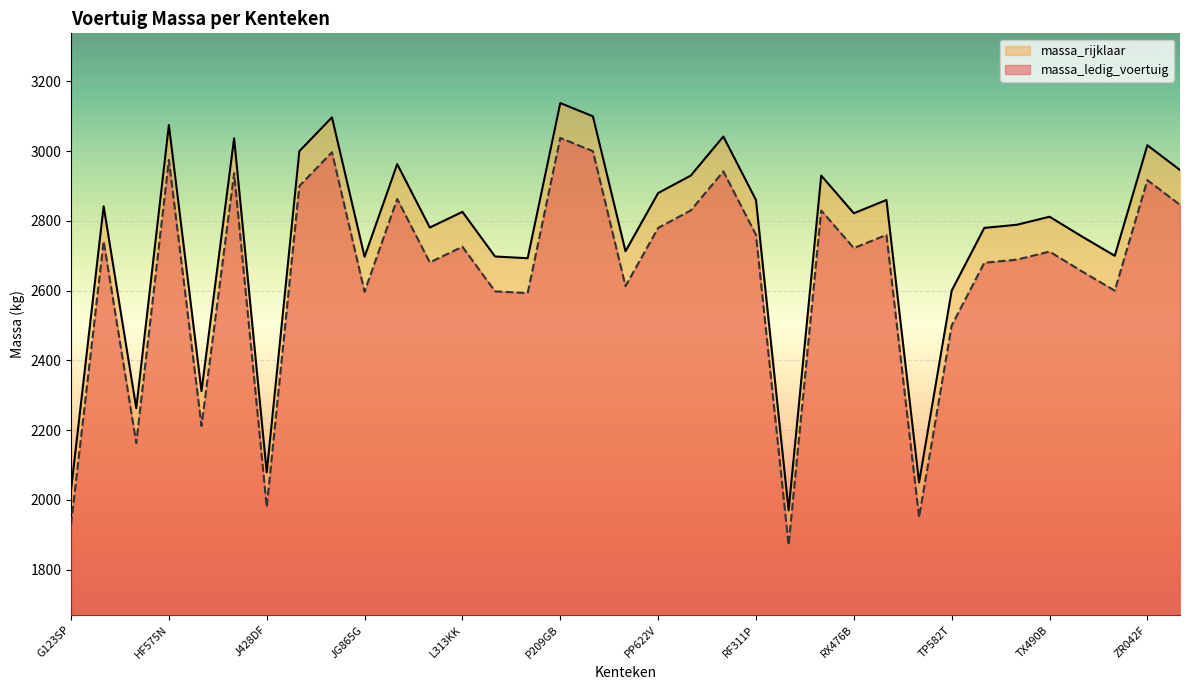

What is the average value of the massa_rijklaar series?

2745